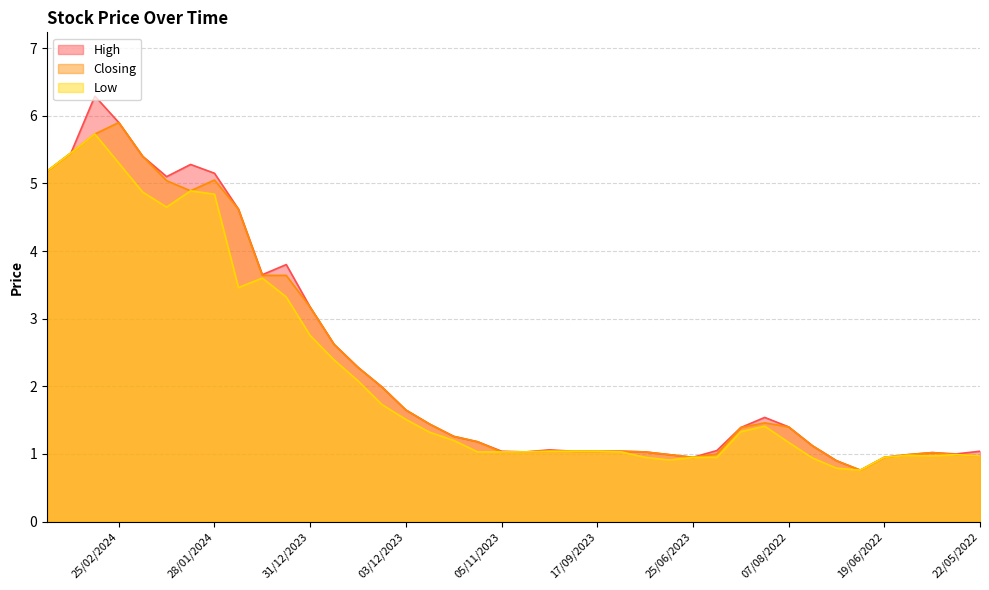

At which label is Closing closest to 3?

31/12/2023